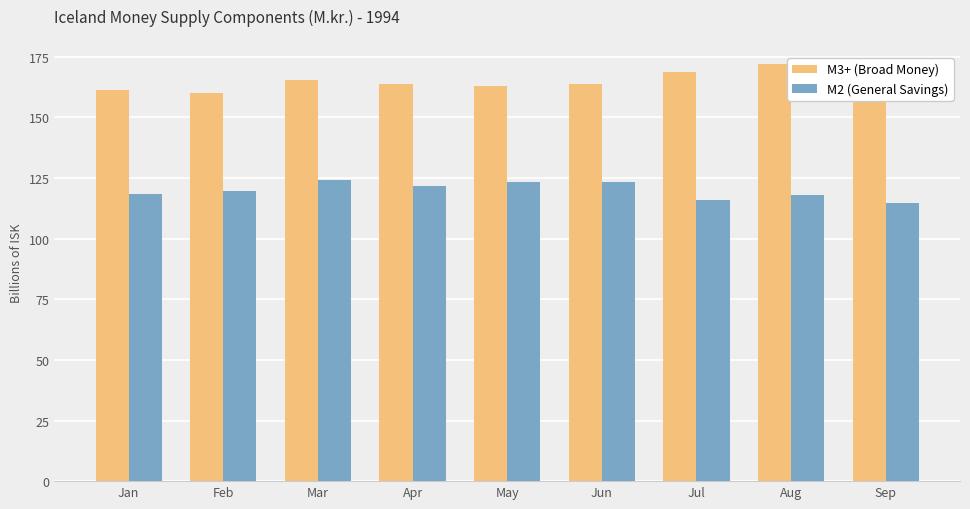

At how many categories does at least one series exceed 131?

9